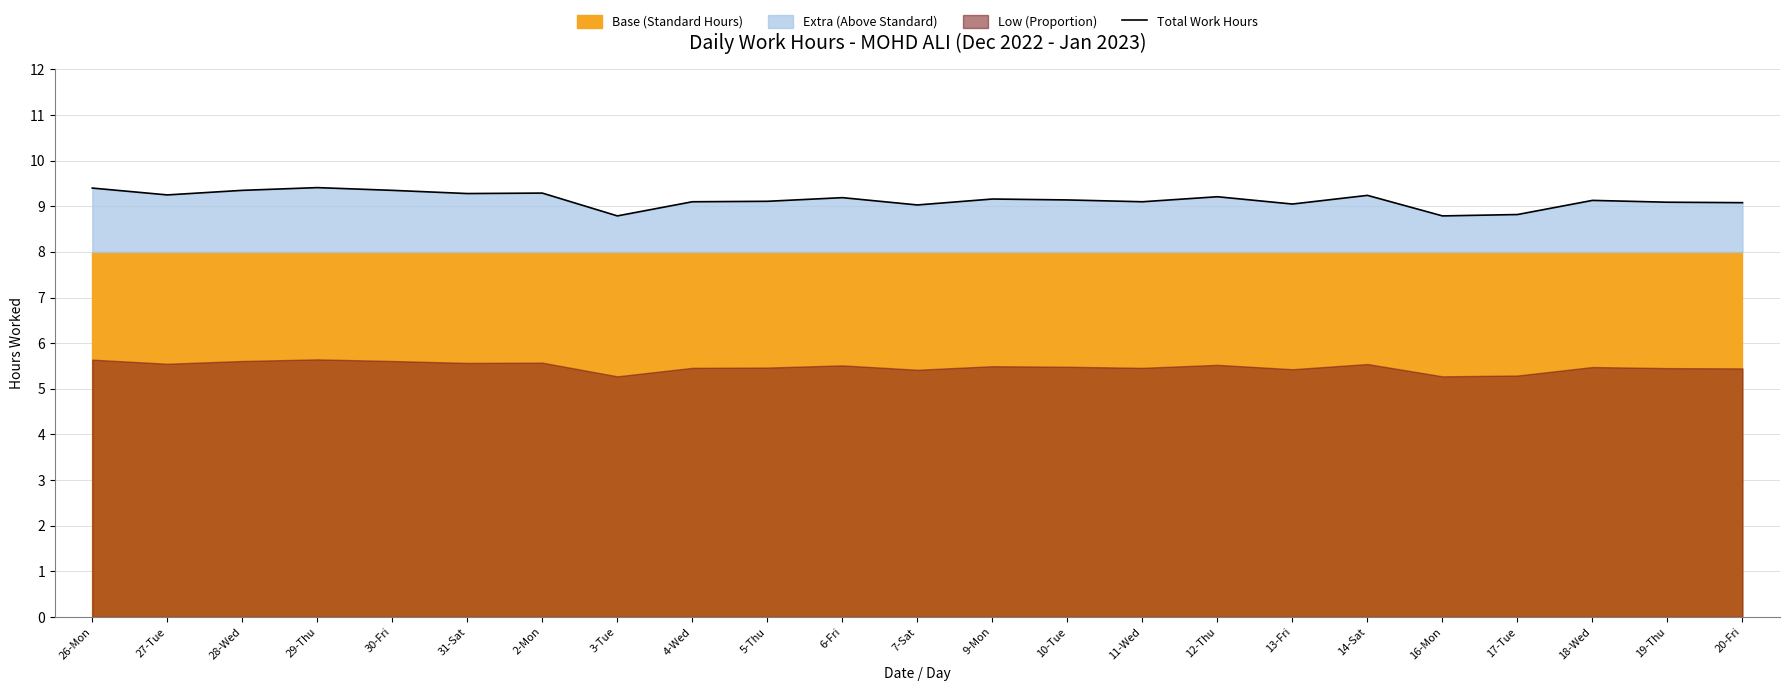

Reading left to right, what are all the values shown in this chart?

26-Mon=9.4	27-Tue=9.2	28-Wed=9.3	29-Thu=9.4	30-Fri=9.3	31-Sat=9.3	2-Mon=9.3	3-Tue=8.8	4-Wed=9.1	5-Thu=9.1	6-Fri=9.2	7-Sat=9.0	9-Mon=9.2	10-Tue=9.1	11-Wed=9.1	12-Thu=9.2	13-Fri=9.1	14-Sat=9.2	16-Mon=8.8	17-Tue=8.8	18-Wed=9.1	19-Thu=9.1	20-Fri=9.1